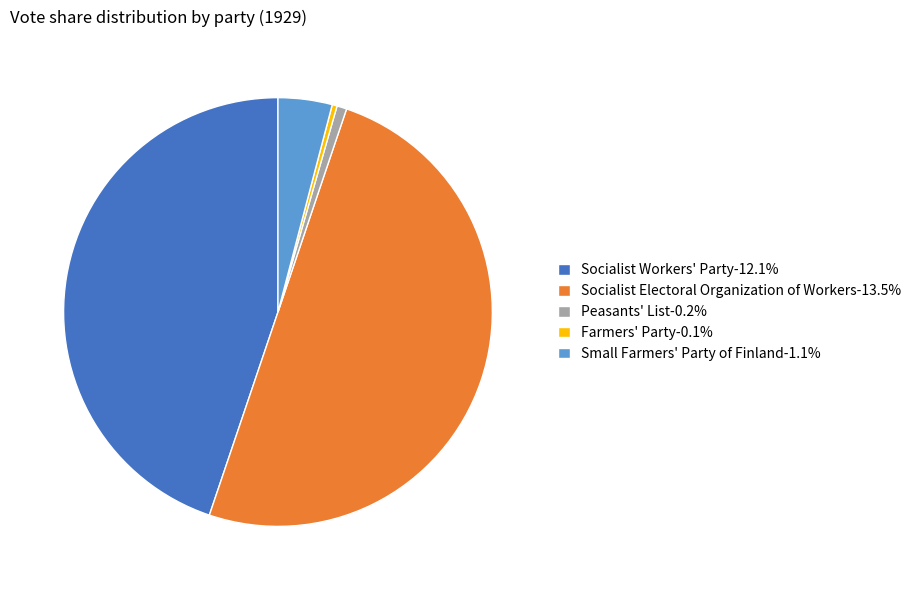

Do Farmers' Party-0.1% and Small Farmers' Party of Finland-1.1% together represent more than half of the pie?

No